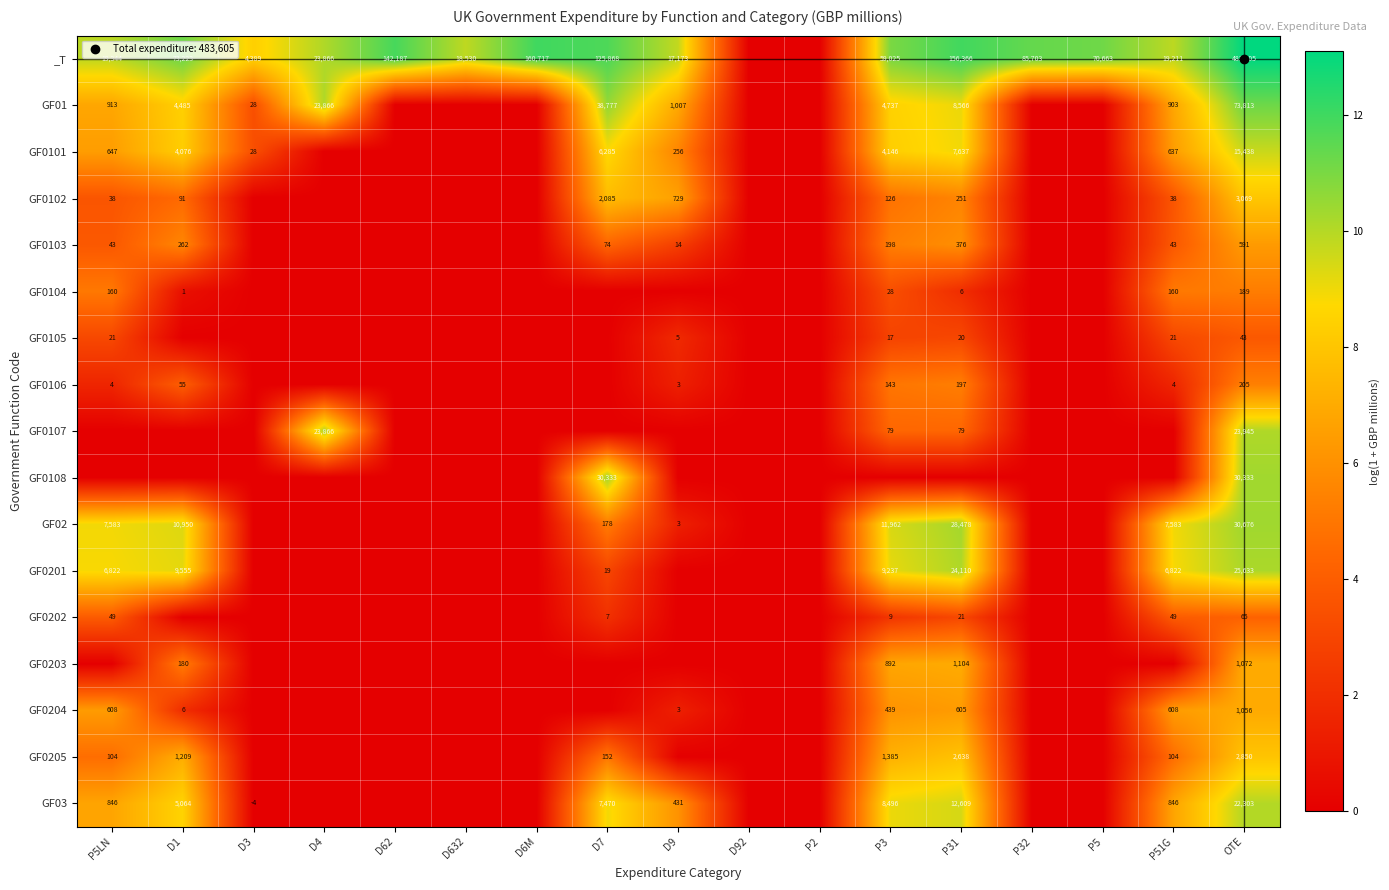

Which category has the lowest value across all series?

D92